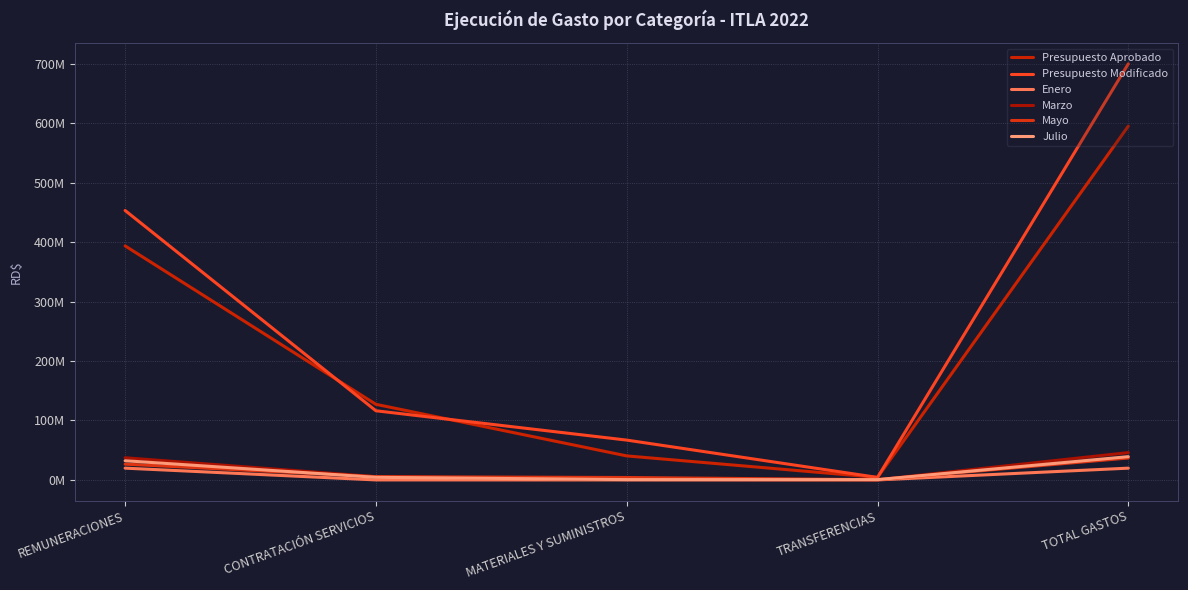

What is the highest value of the Presupuesto Modificado series?

699988112.0